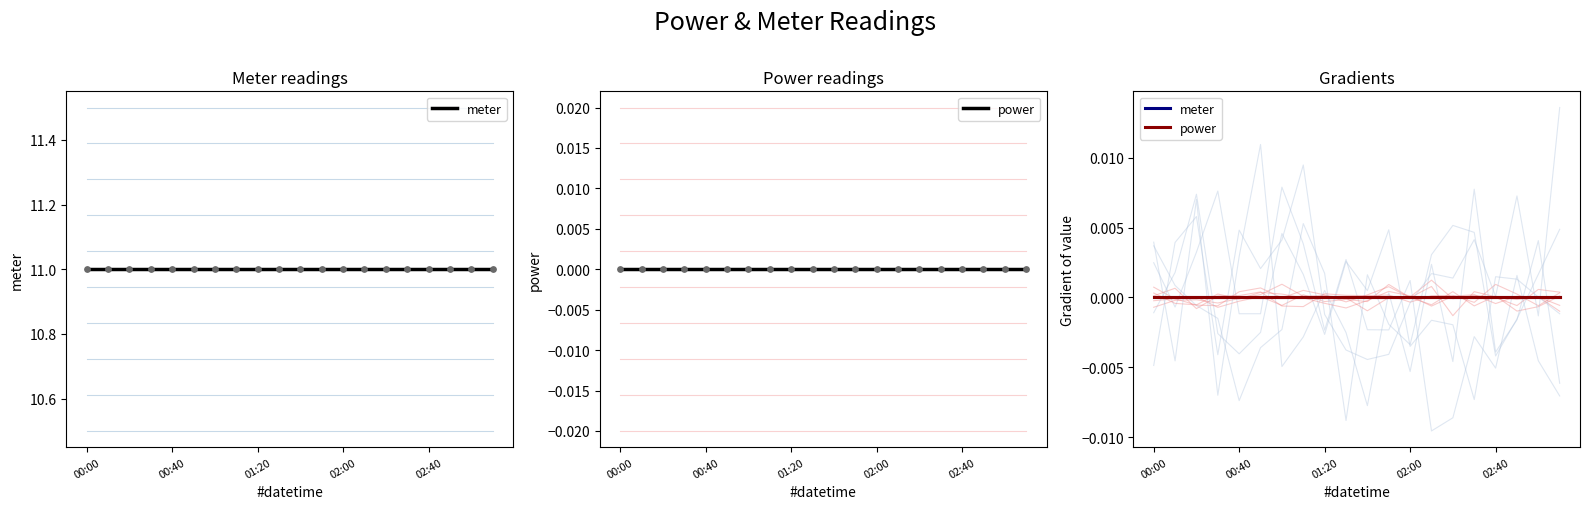

At which category is the sum across all series the highest?

00:00